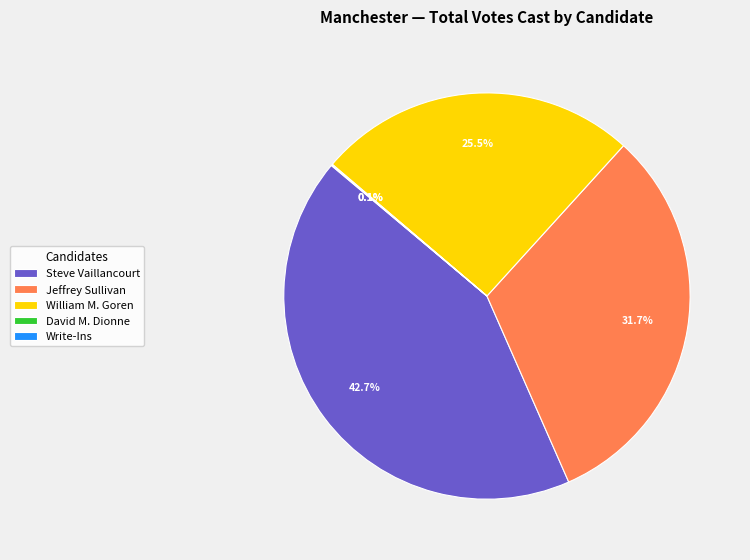

Combined, do Steve Vaillancourt and Jeffrey Sullivan account for over 50%?

Yes